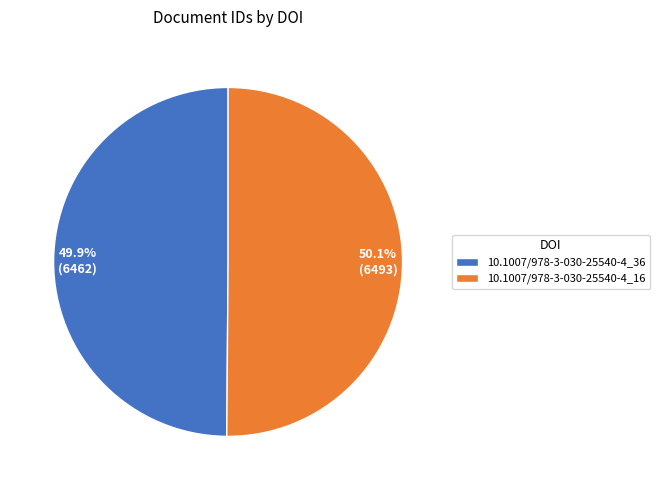

What is the ratio of the value at 50.1% (6493) to the value at 49.9% (6462)?

1.0